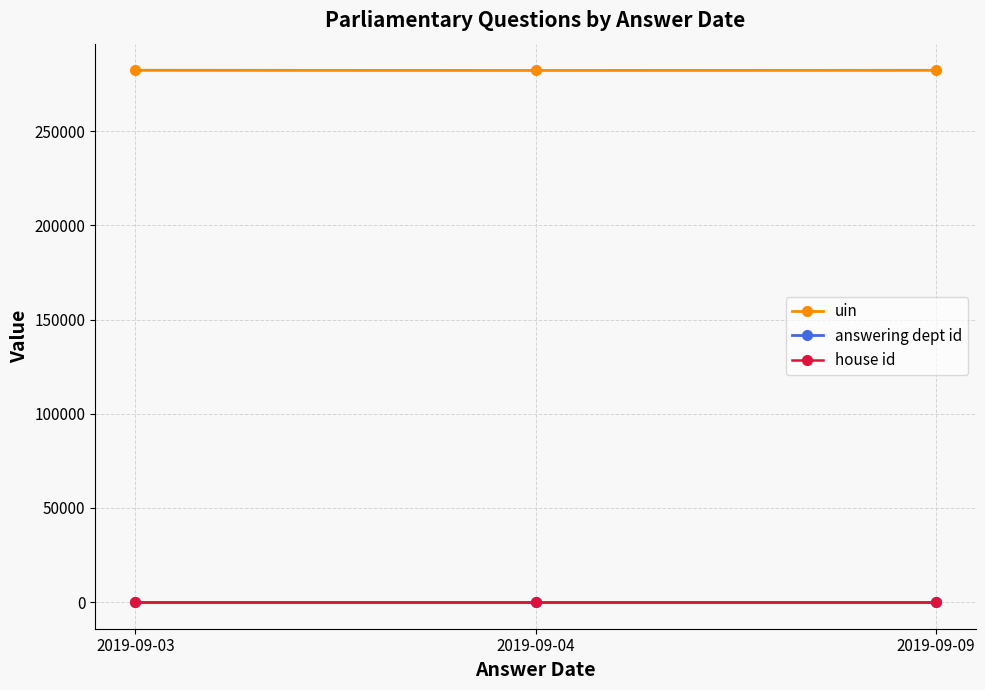

What is the value of the house id point at the 3rd from the left?

1